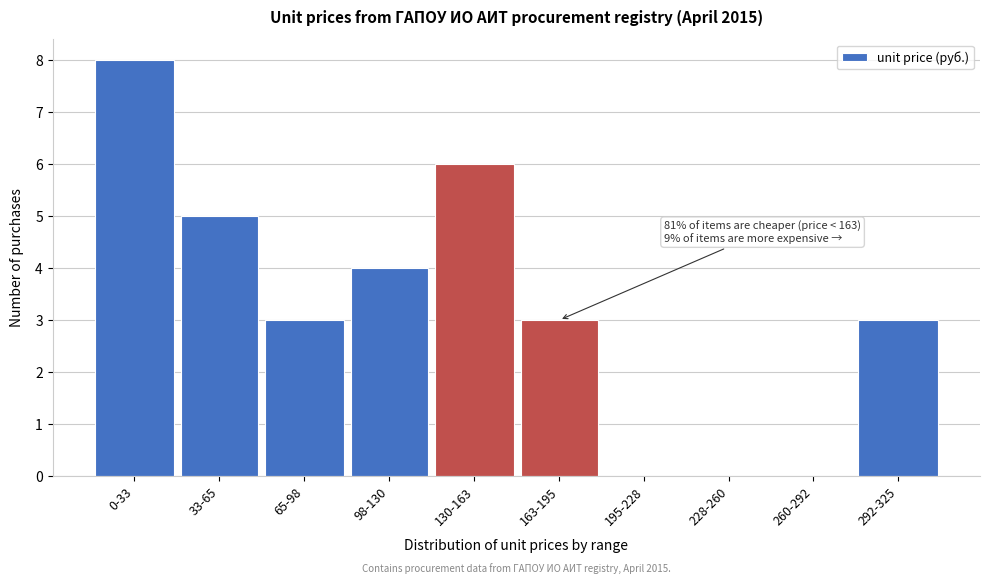

Reading right to left, what are all the values shown in this chart?

292-325=3	260-292=0	228-260=0	195-228=0	163-195=3	130-163=6	98-130=4	65-98=3	33-65=5	0-33=8